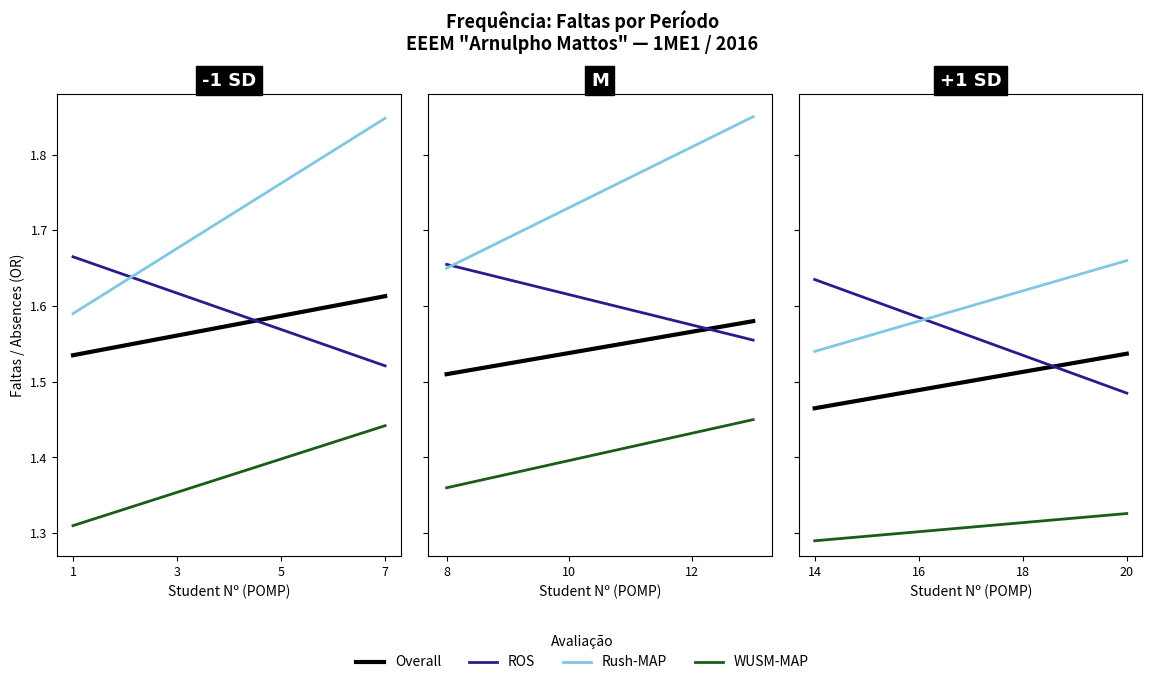

True or false: WUSM-MAP and ROS cross at least once.

False